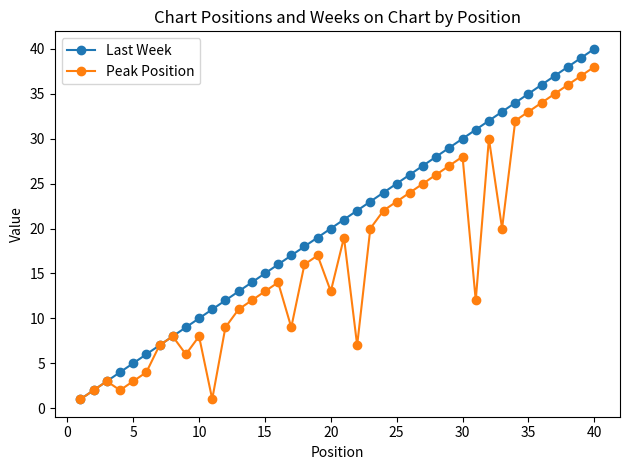

Which series has the largest range (max minus min)?

Last Week